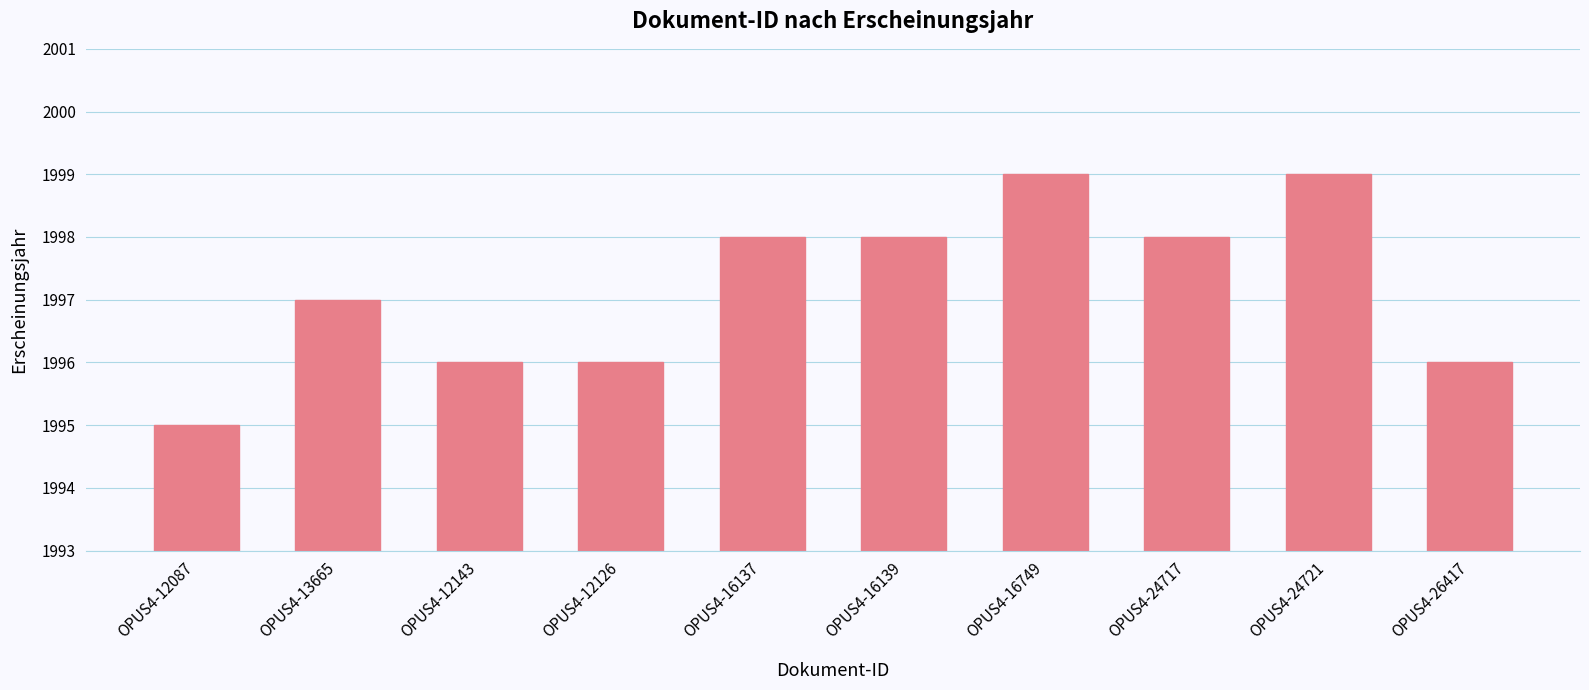

Reading left to right, transcribe all the data shown in this chart.

OPUS4-12087=1995	OPUS4-13665=1997	OPUS4-12143=1996	OPUS4-12126=1996	OPUS4-16137=1998	OPUS4-16139=1998	OPUS4-16749=1999	OPUS4-24717=1998	OPUS4-24721=1999	OPUS4-26417=1996